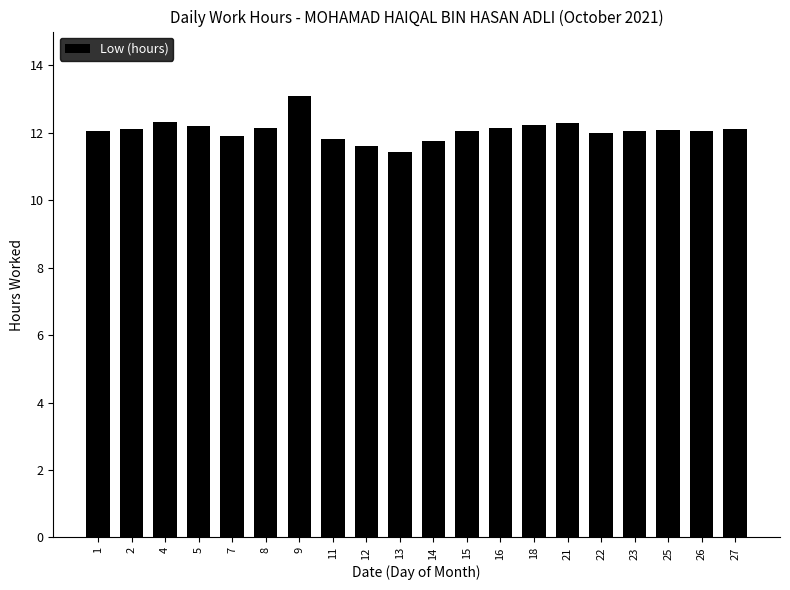

What is the change in value from 12 to 14?

+0.1